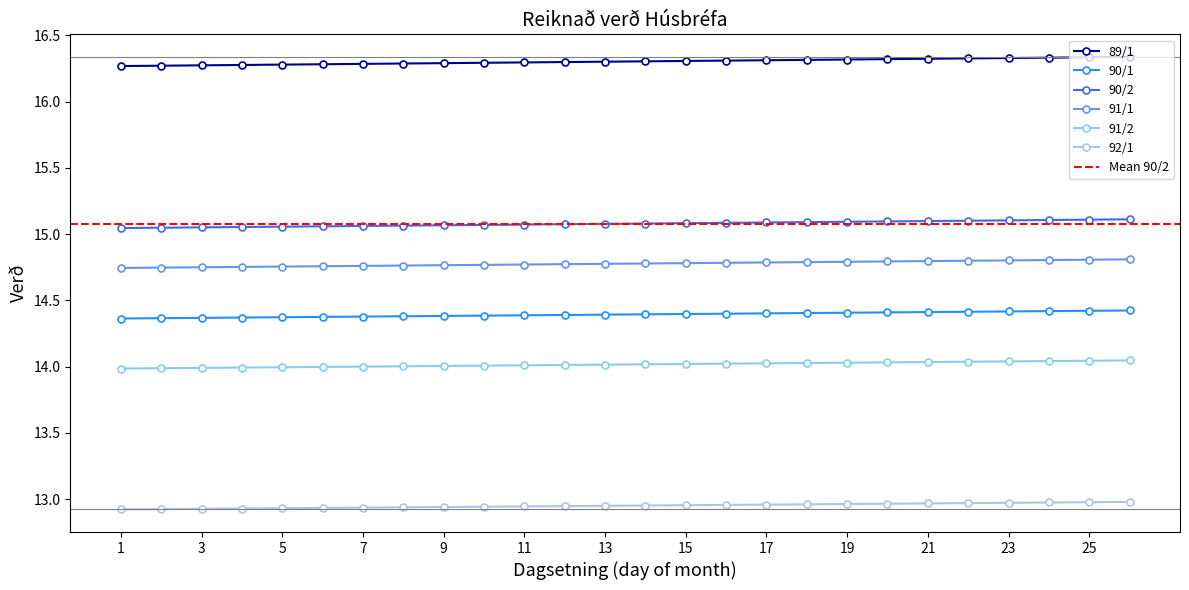

At 7, list the series in order from largest to smallest.

89/1, 90/2, 91/1, 90/1, 91/2, 92/1